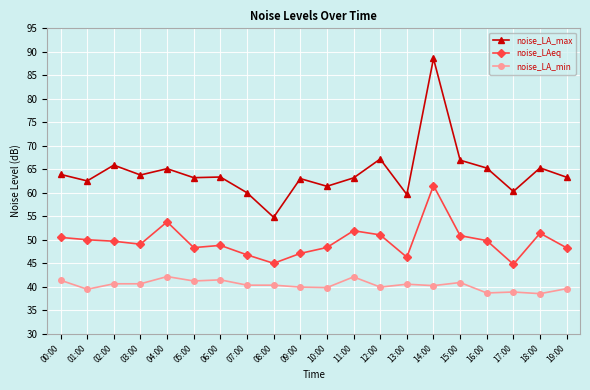

The value of noise_LA_max at 16:00 is 28.9. True or false?

False